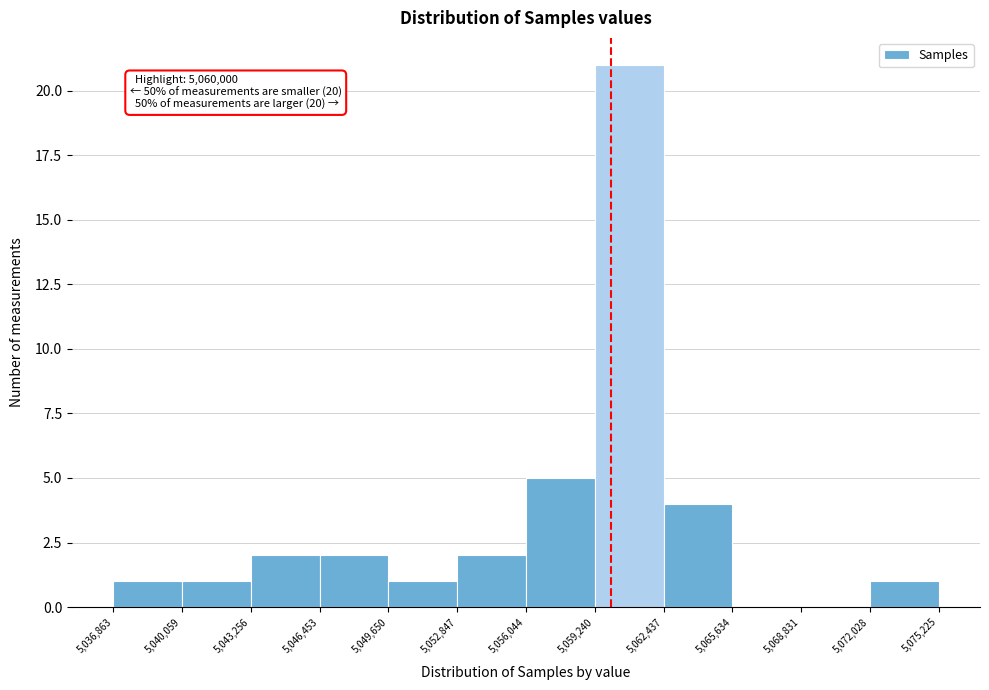

Which range on the x-axis has the tallest bar?

5,059,240 to 5,062,437